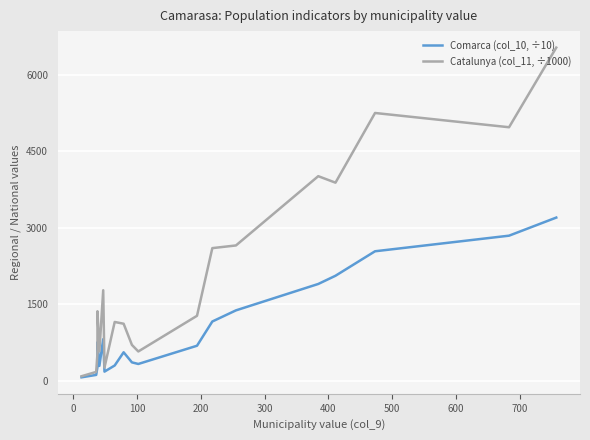

At how many categories does at least one series exceed 196?

17